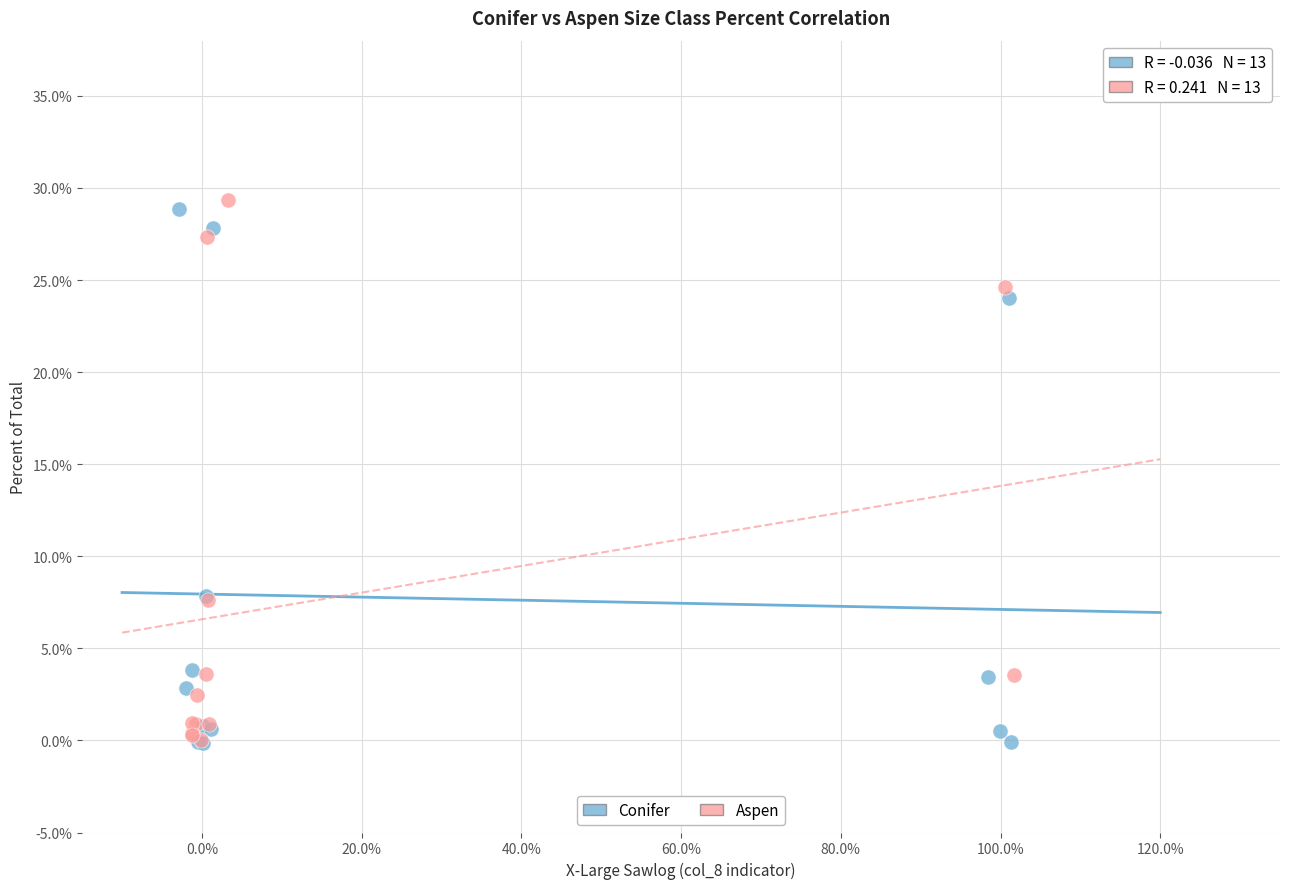

What are all the series names shown in the legend?

Conifer, Aspen